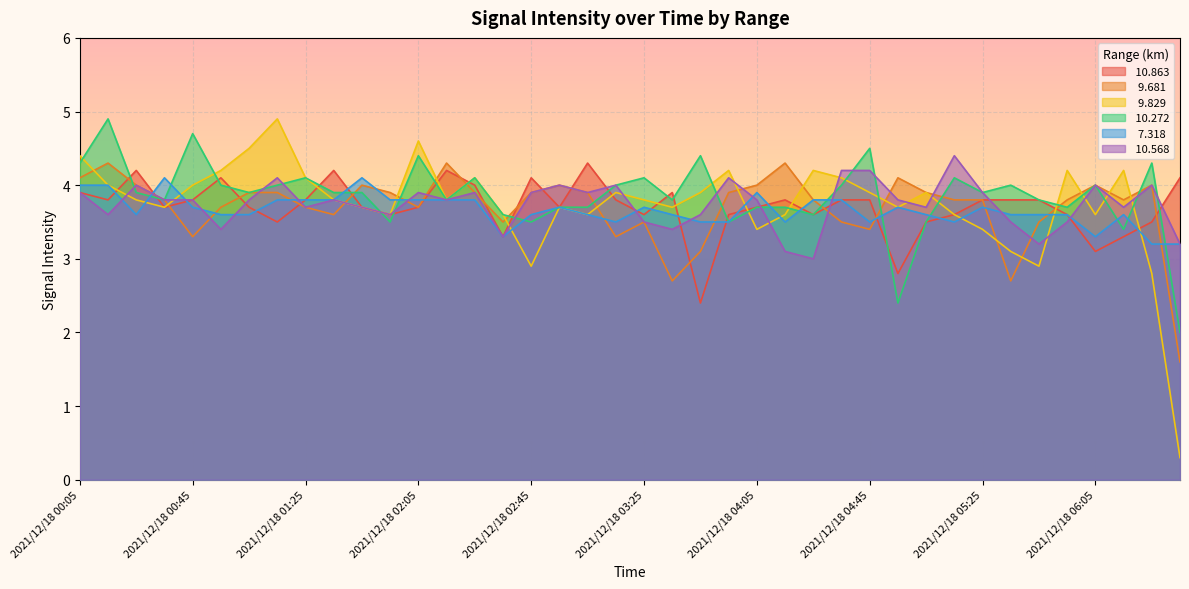

How many data points in  10.568 are above 3?

39